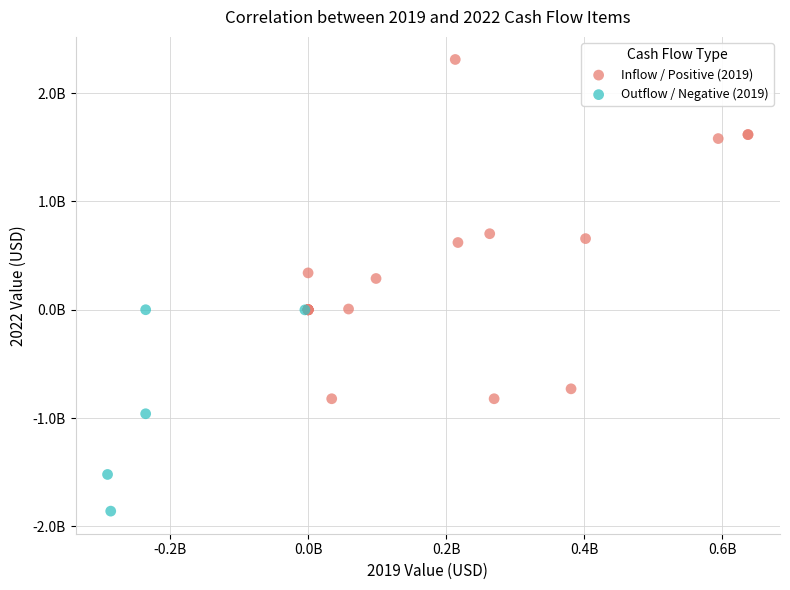

What are all the series names shown in the legend?

Inflow / Positive (2019), Outflow / Negative (2019)